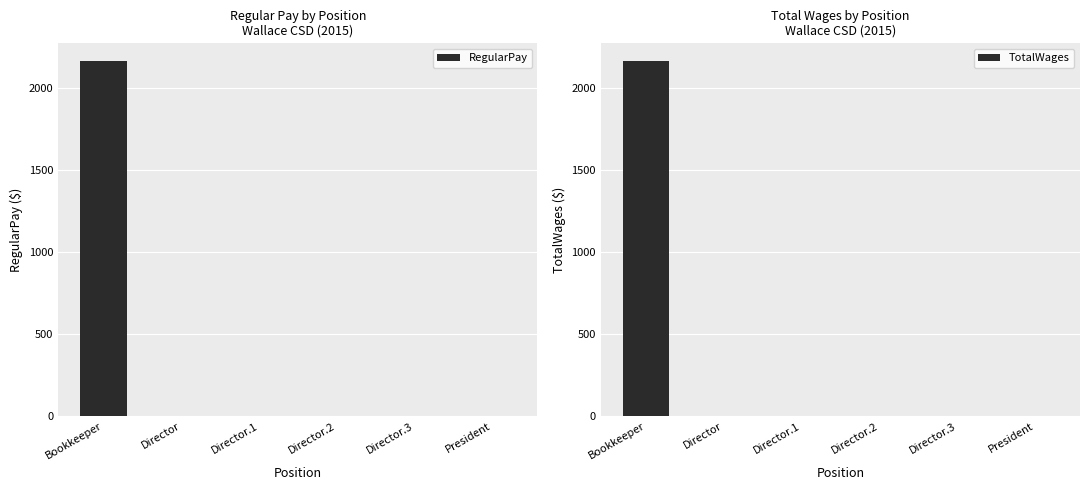

Reading left to right, list all the values displayed in this chart.

RegularPay: Bookkeeper=2166	Director=0	Director.1=0	Director.2=0	Director.3=0	President=0
TotalWages: Bookkeeper=2166	Director=0	Director.1=0	Director.2=0	Director.3=0	President=0